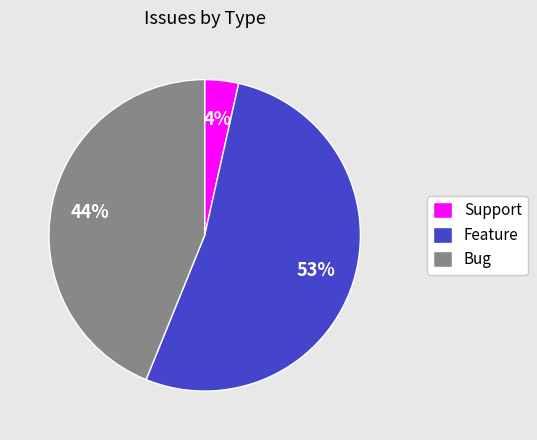

How many slices are in this pie chart?

3